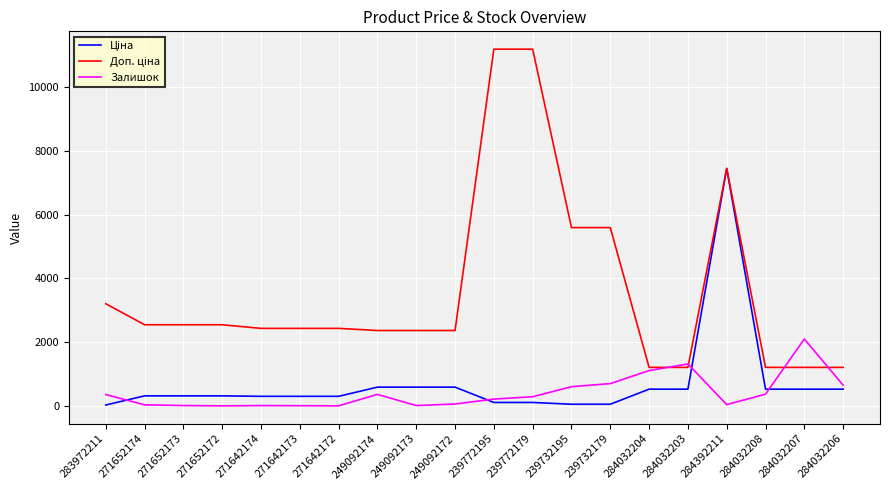

At which category is the sum across all series the highest?

284392211